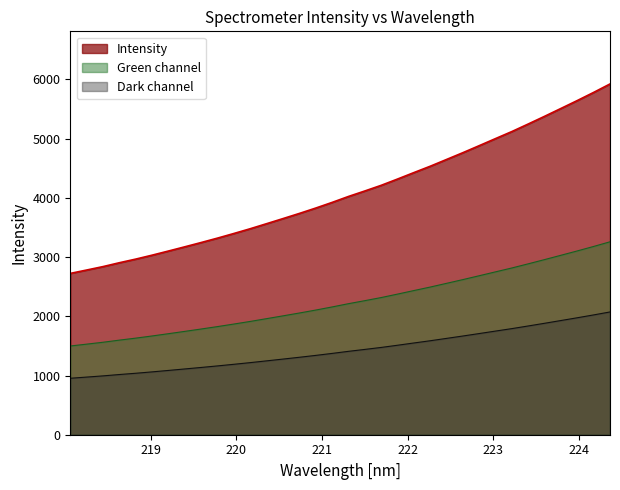

What is the change in value from 218.0596 to 218.2508?

+57.0